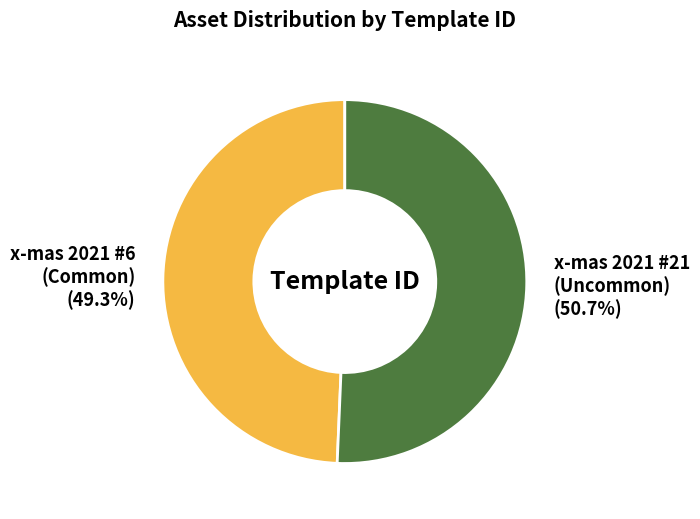

What is the ratio of the value at x-mas 2021 #21 (Uncommon) (50.7%) to the value at x-mas 2021 #6 (Common) (49.3%)?

1.0